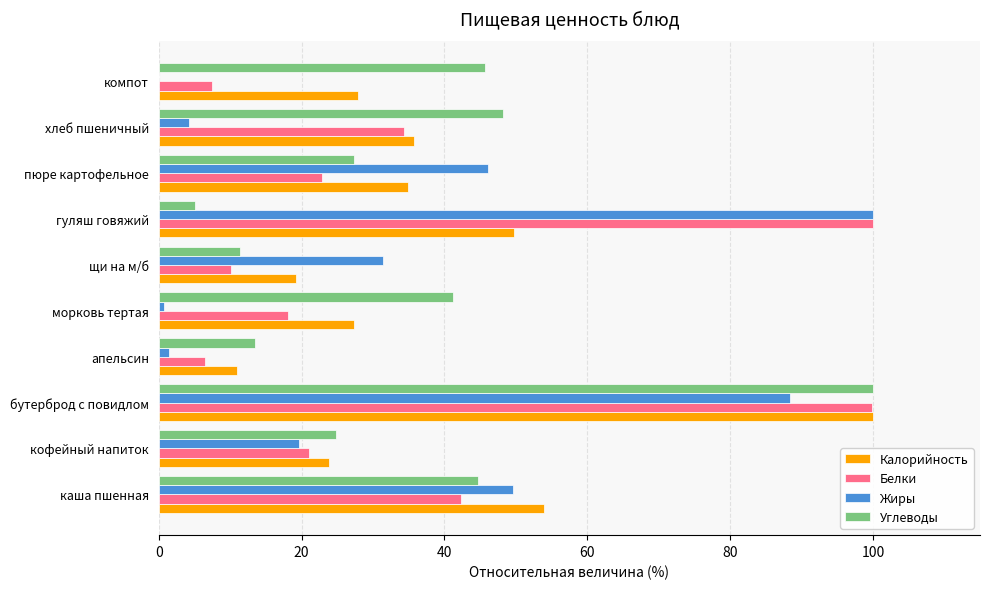

The Белки series shows 18.1 at морковь тертая. True or false?

True